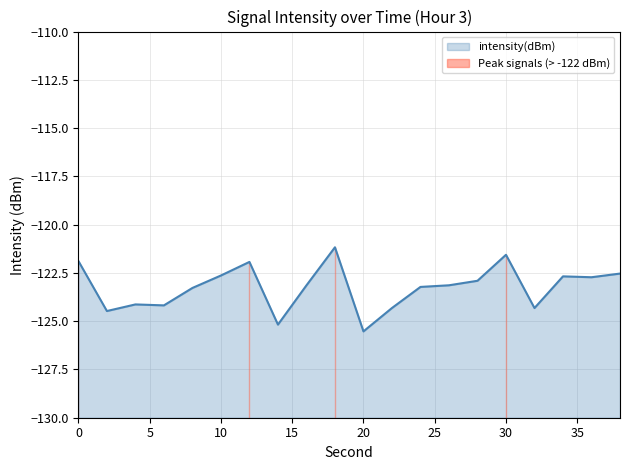

What is the average value?

-123.2